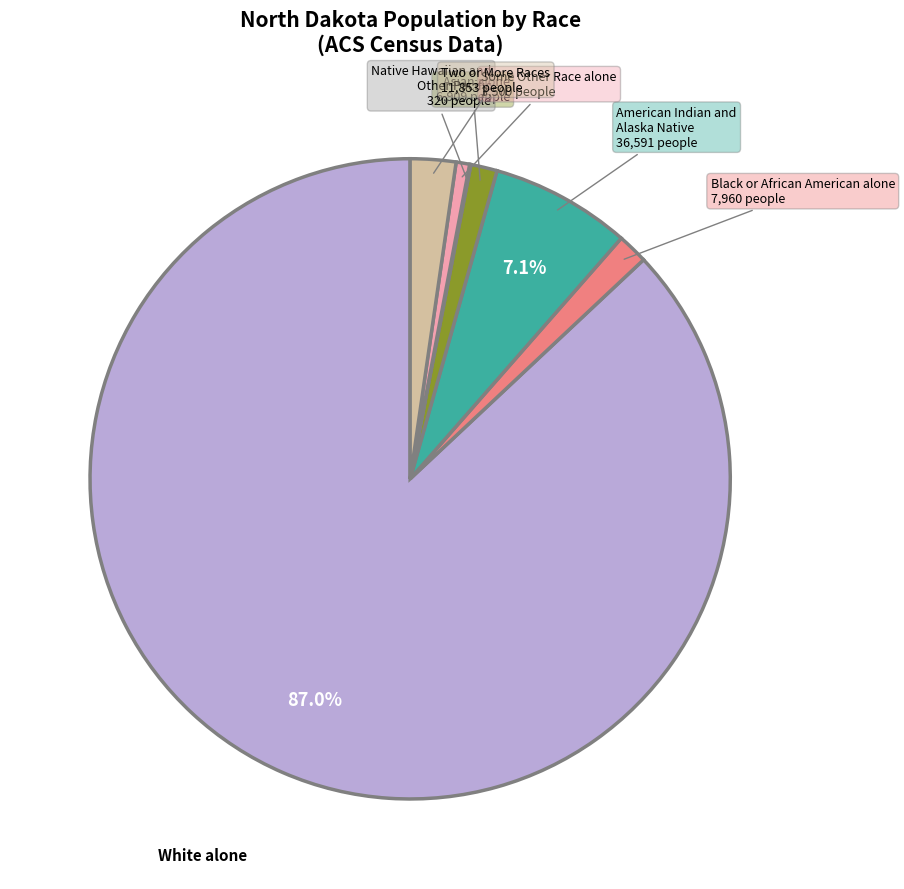

To the nearest percent, what portion does Two or More Races represent?

2%